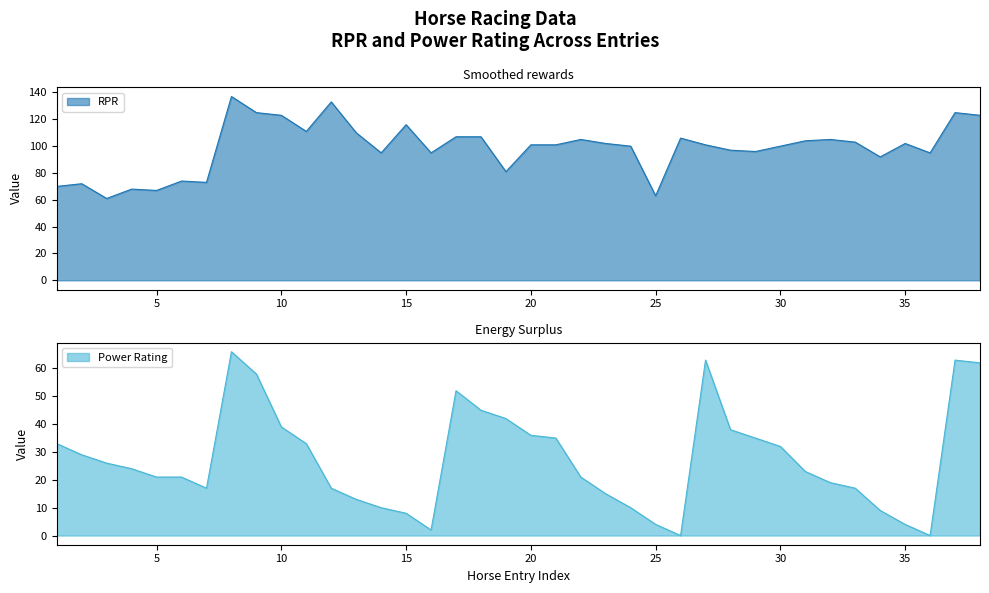

What is the highest value of the RPR series?

137